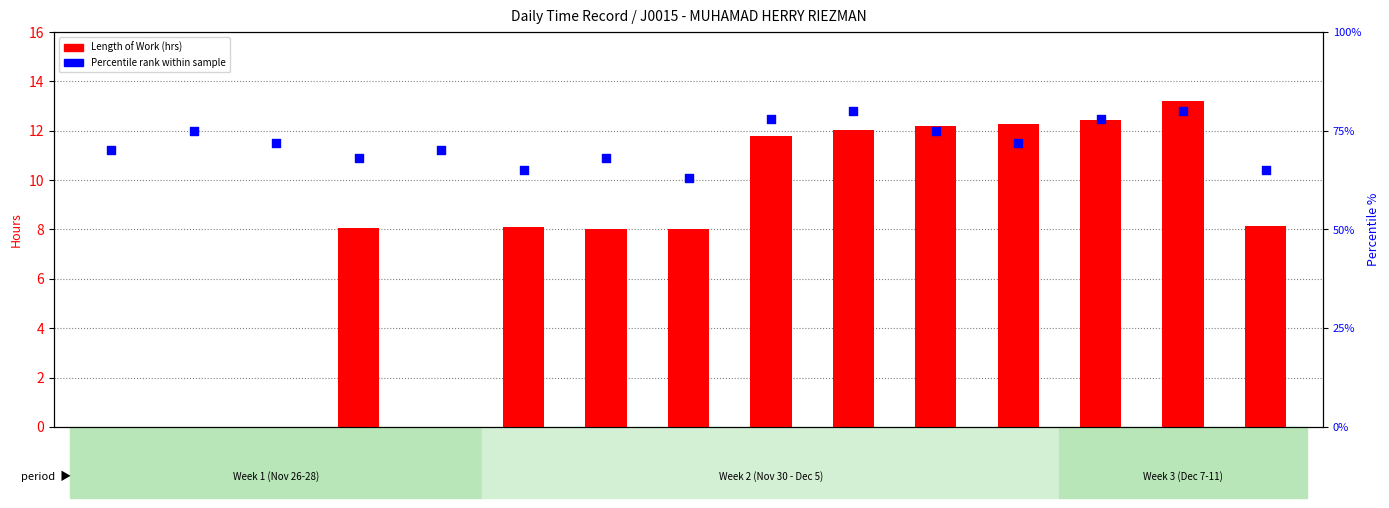

Which series has the largest total across all categories?

Percentile rank